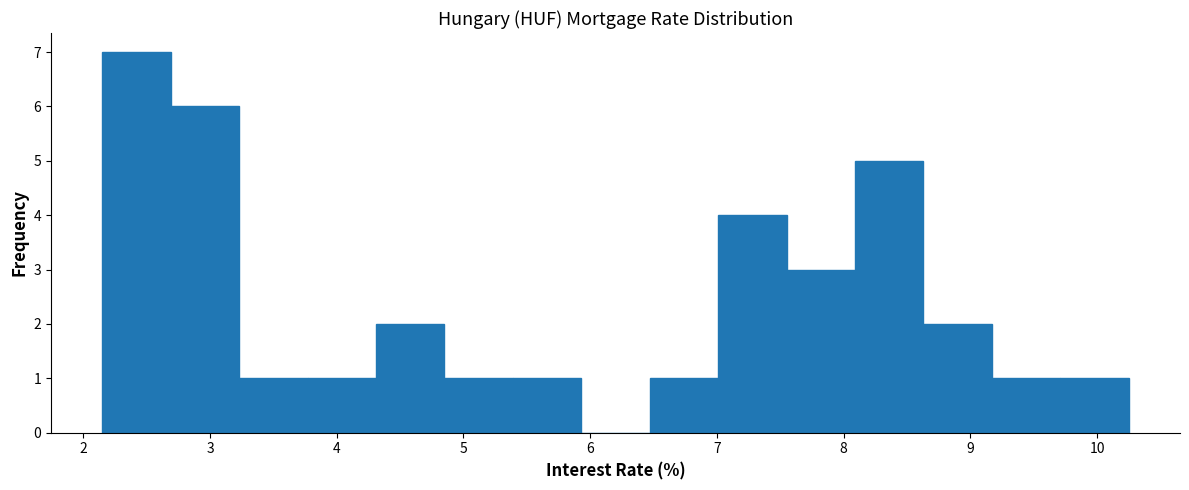

Reading left to right, list every bar in this chart as the range it spans on the x-axis followed by its height. Neither the bar edges nor the heights are printed on the chart, so give them approximately, as read against the axes.

2.15 to 2.69: 7
2.69 to 3.23: 6
3.23 to 3.77: 1
3.77 to 4.31: 1
4.31 to 4.85: 2
4.85 to 5.39: 1
5.39 to 5.93: 1
5.93 to 6.47: 0
6.47 to 7.01: 1
7.01 to 7.55: 4
7.55 to 8.09: 3
8.09 to 8.63: 5
8.63 to 9.17: 2
9.17 to 9.71: 1
9.71 to 10.25: 1